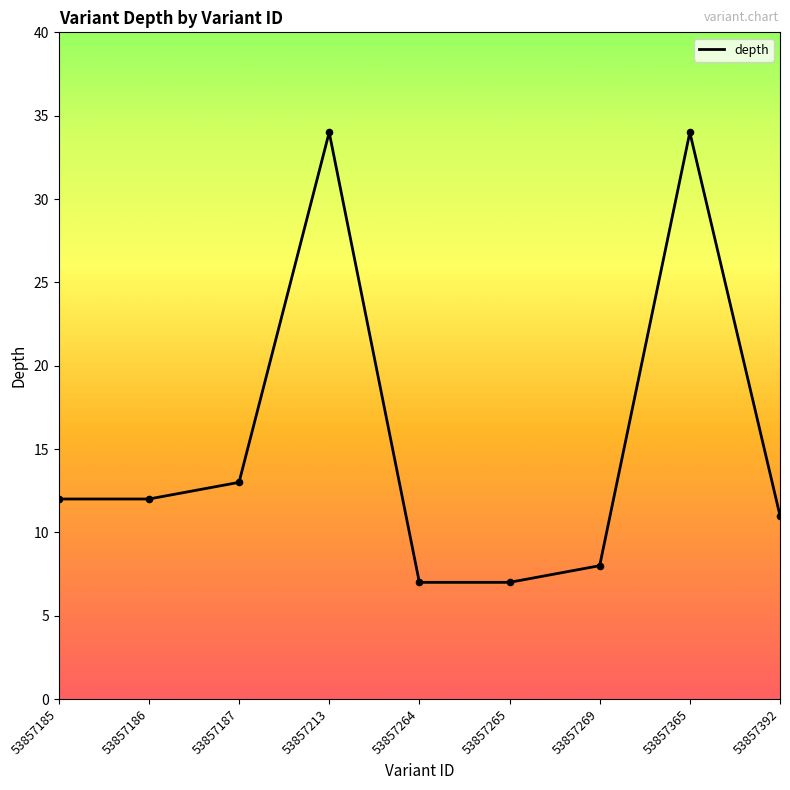

Which has a higher value, 53857186 or 53857365?

53857365